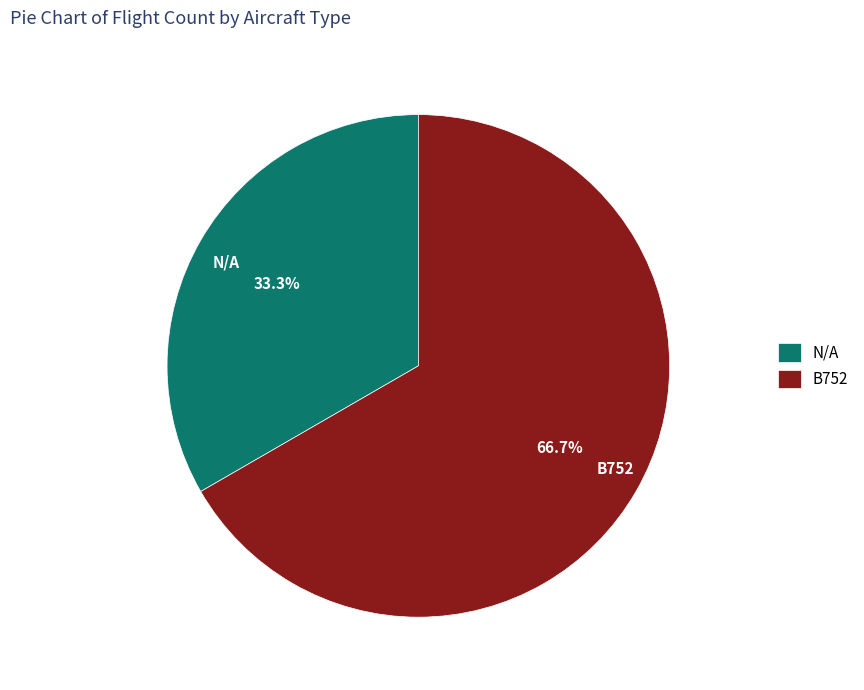

What is the ratio of the value at N/A to the value at B752?

0.5